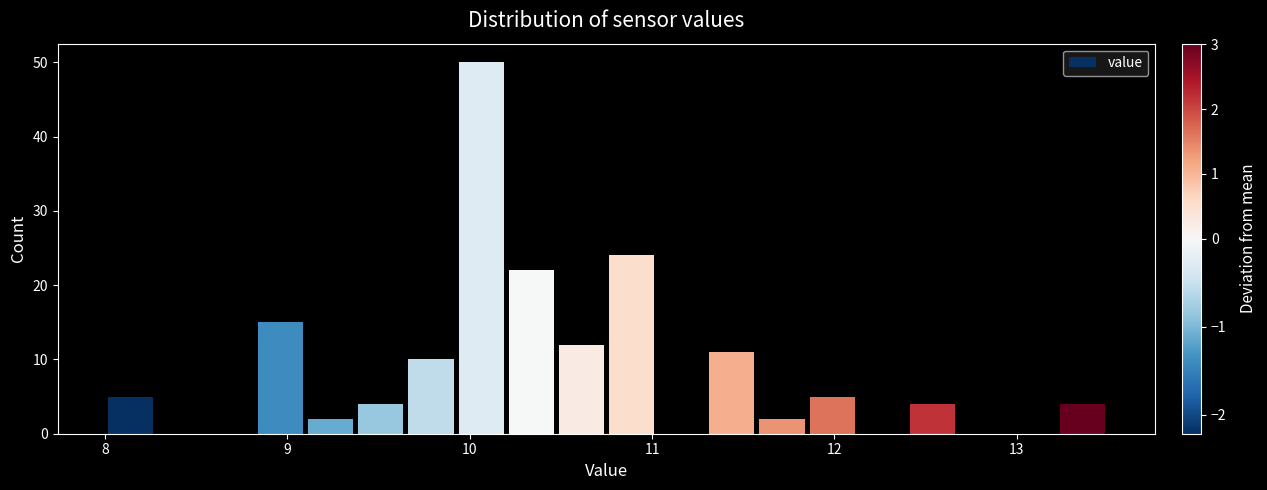

Read against the x-axis, roughly where is the centre of the tallest bar?

10.1